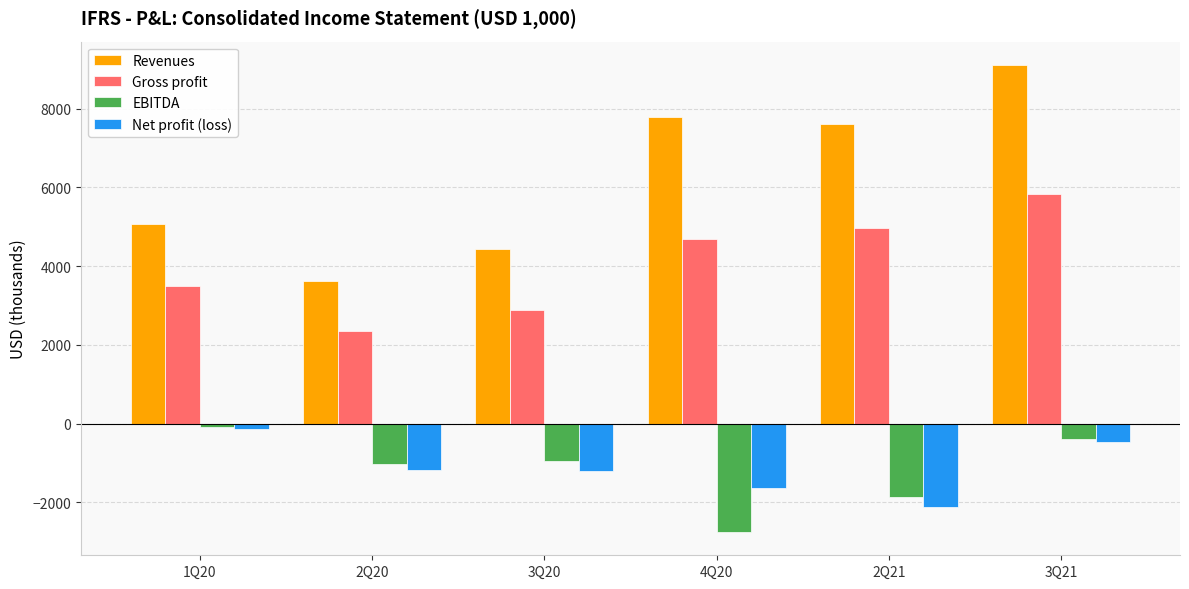

The value of EBITDA at 1Q20 is -79.1. True or false?

True